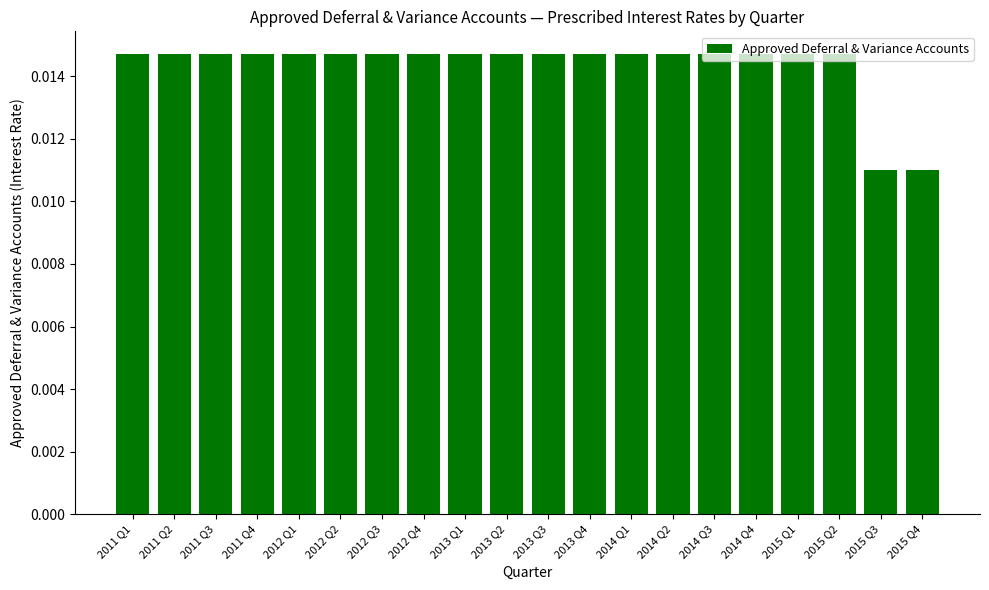

What is the sum of all values?

0.3